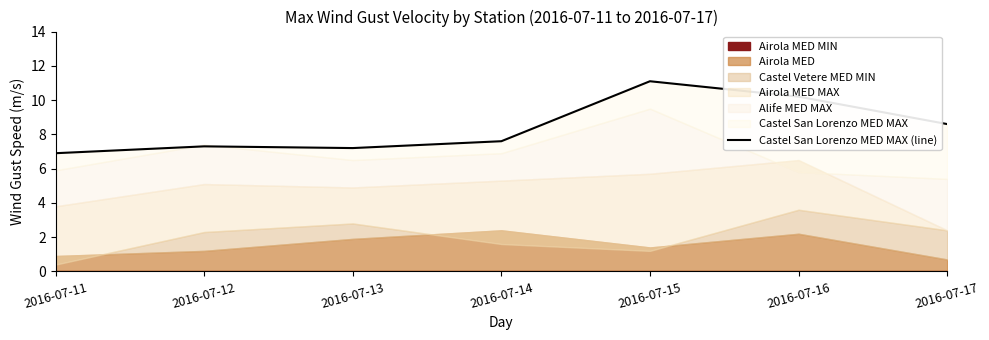

The chart shows a value of 11.1 at 2016-07-15. True or false?

True